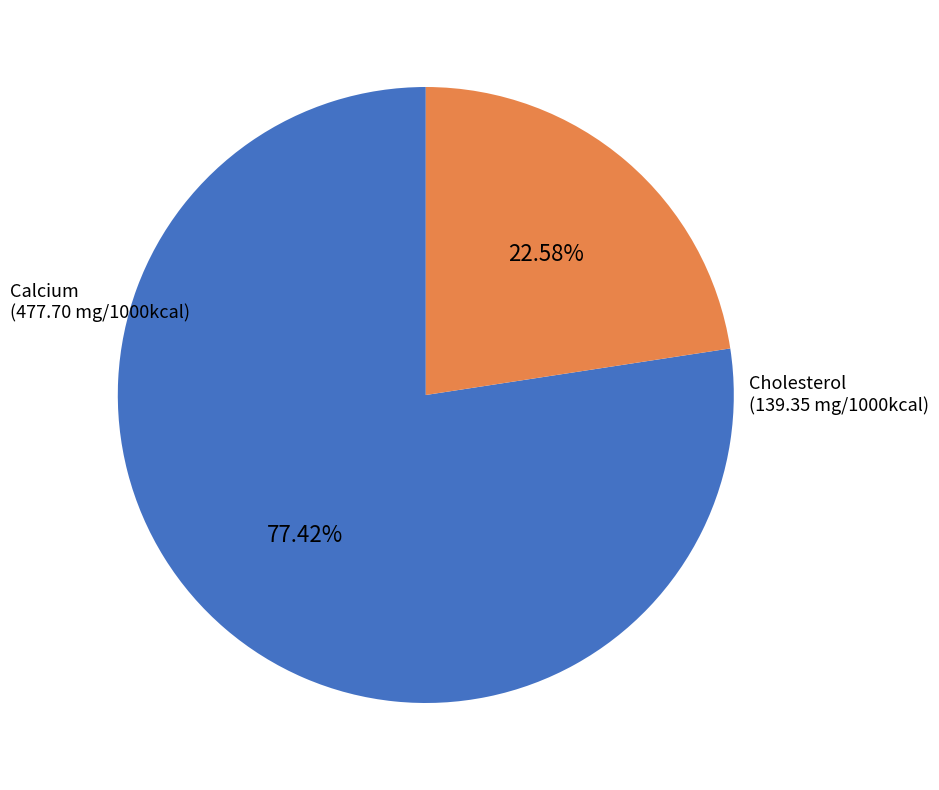

Is there any slice that represents more than half of the pie?

Yes